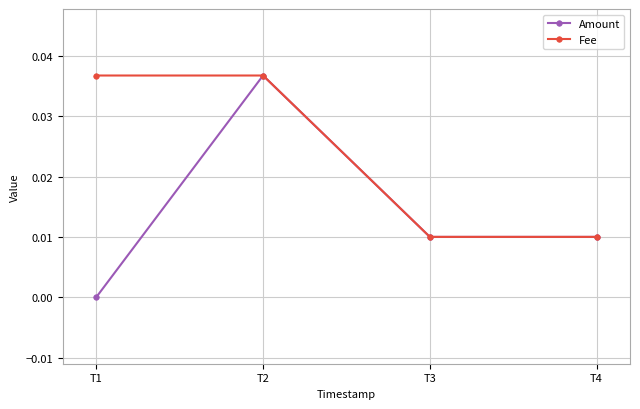

List the series in order of their overall mean, highest first.

Fee, Amount